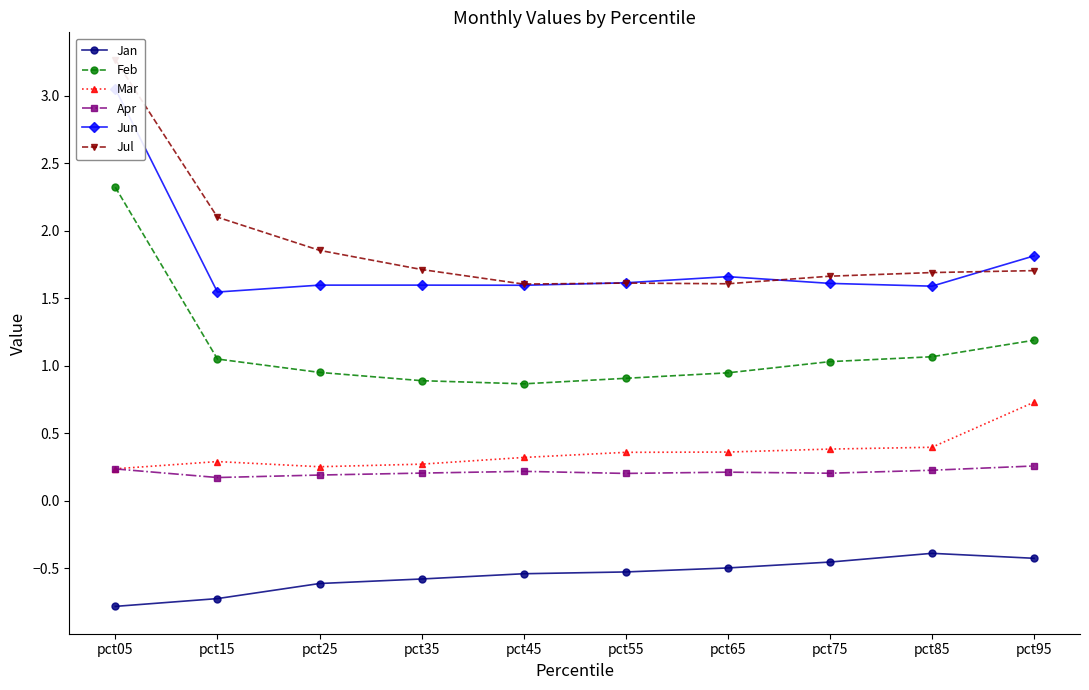

True or false: Jan and Jul intersect in this chart.

False